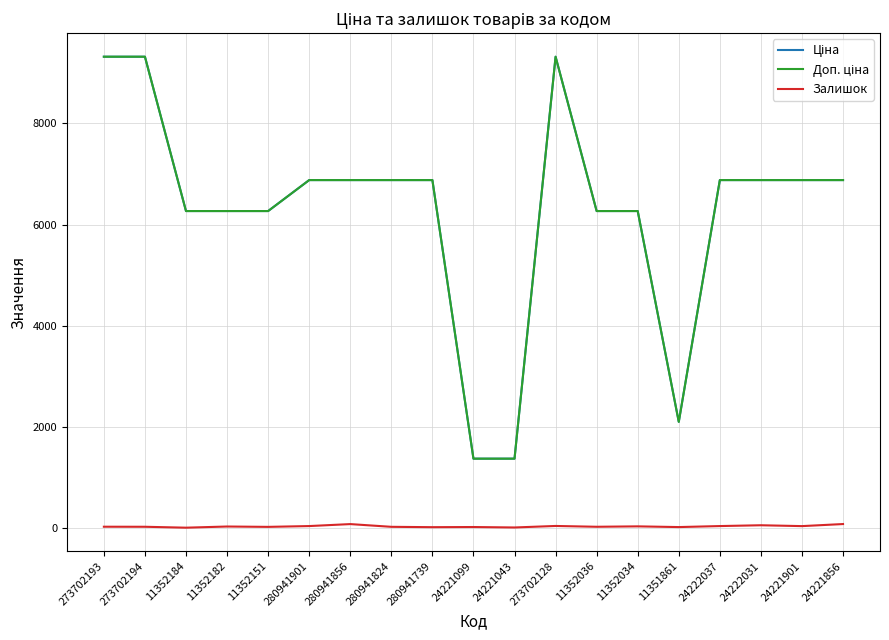

What is the greatest value displayed?

9321.4